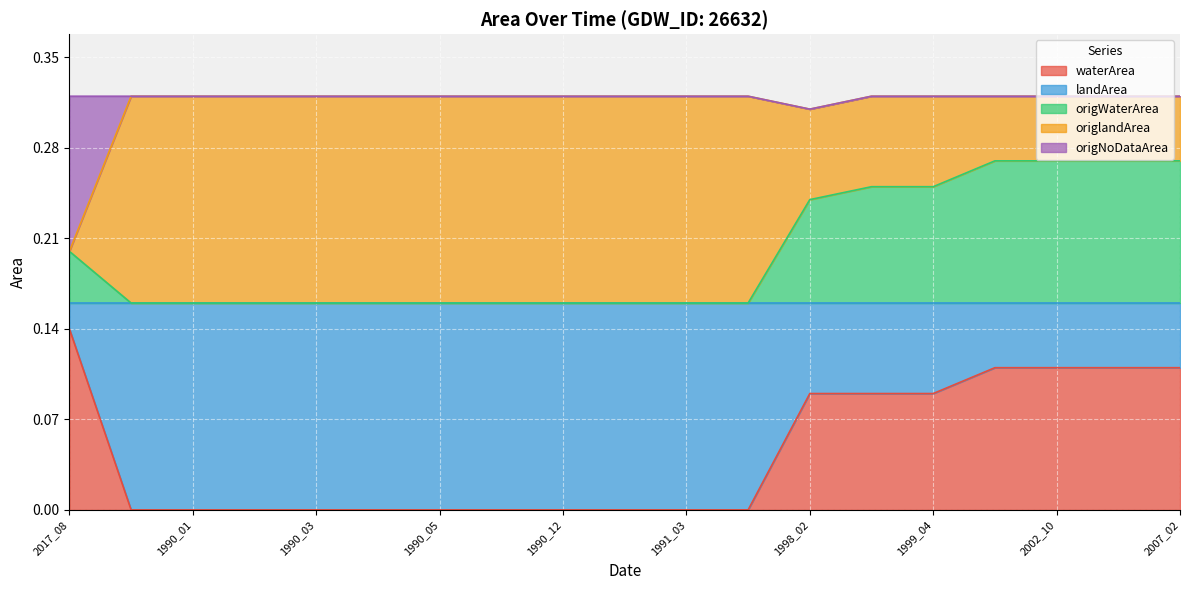

True or false: origWaterArea has more than 0 points higher than both neighbors.

False